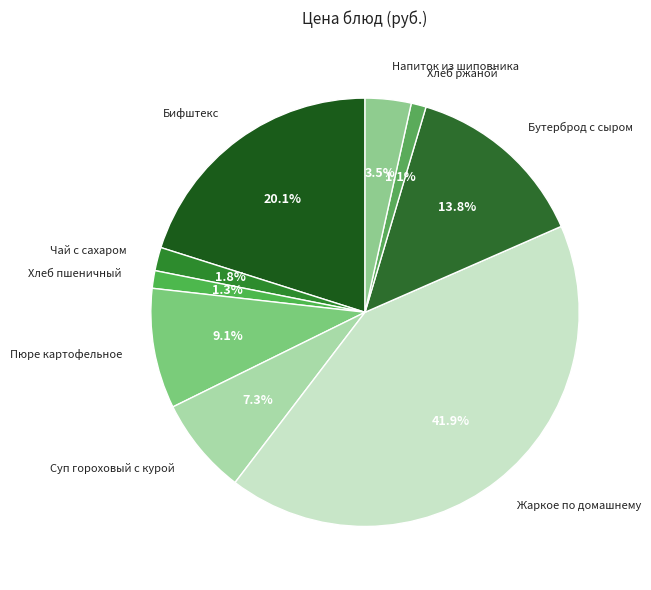

Which has a higher value, Хлеб ржаной or Пюре картофельное?

Пюре картофельное